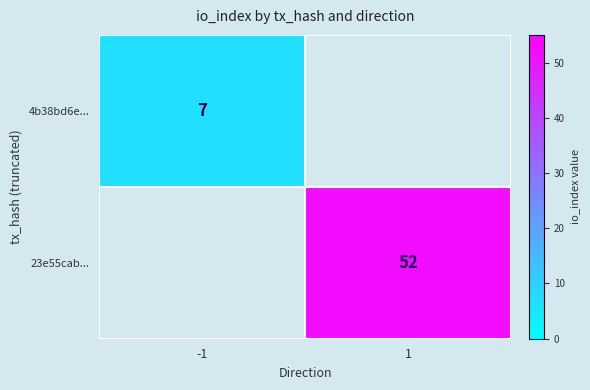

Between -1 and 1, which is larger?

1